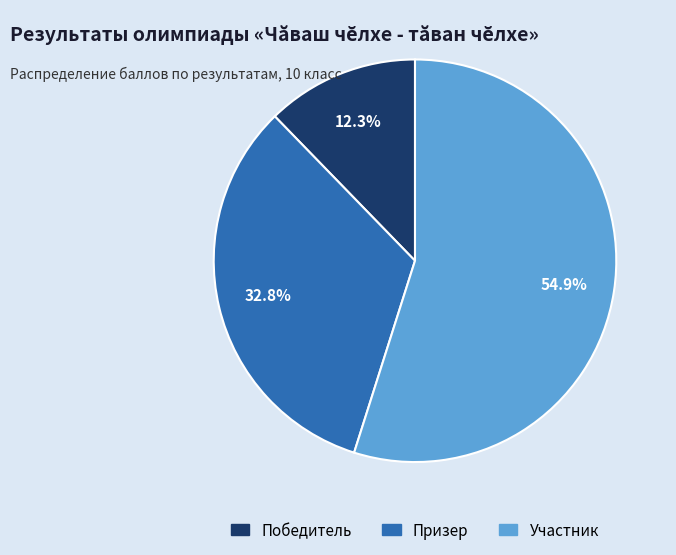

Which slice is the largest?

Участник